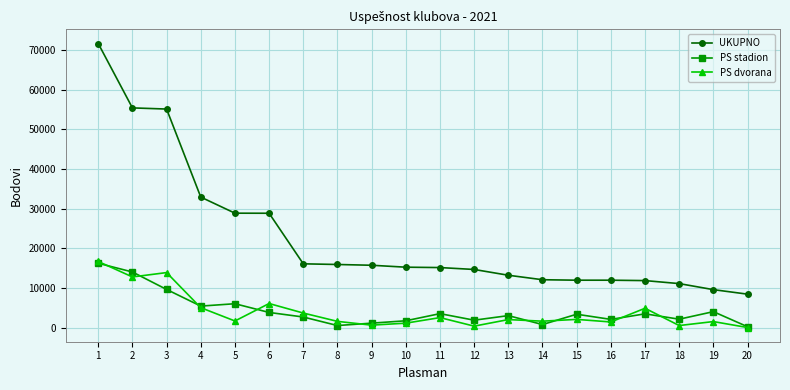

What is the greatest value displayed?

71589